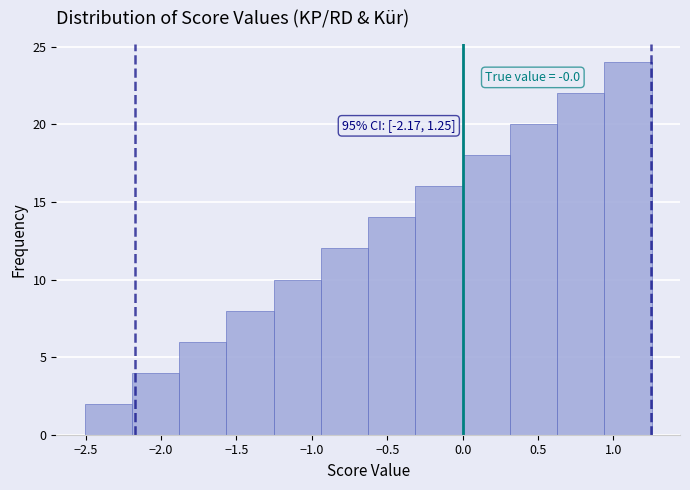

Which range on the x-axis has the tallest bar?

0.95 to 1.25